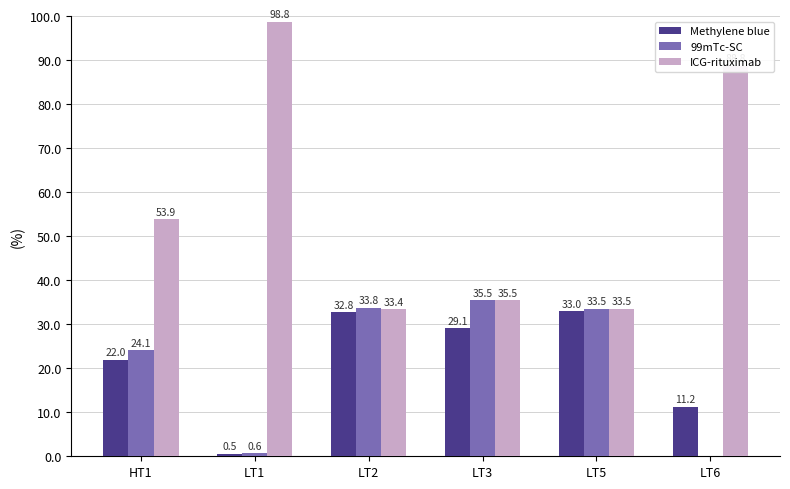

How many values in the Methylene blue series exceed 29?

3